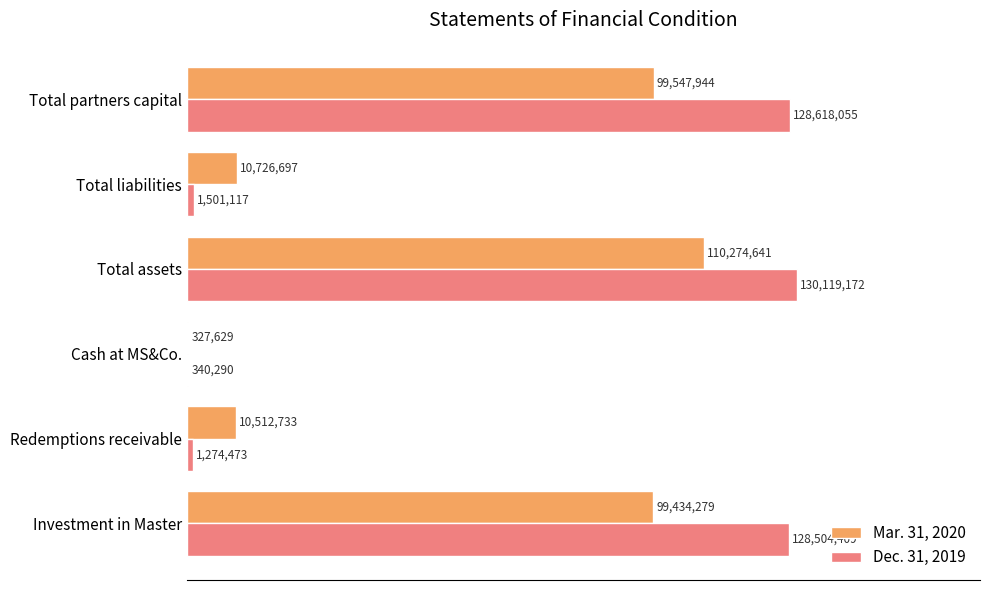

What are all the series names shown in the legend?

Mar. 31, 2020, Dec. 31, 2019